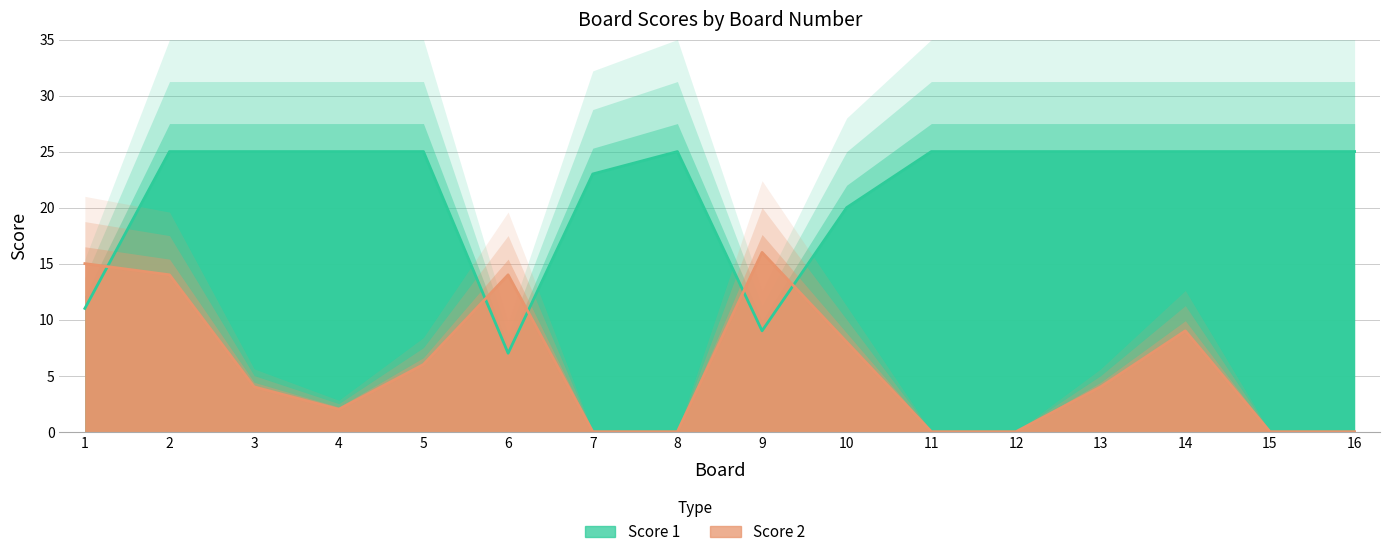

How many interior local peaks does the Score 2 series have?

3